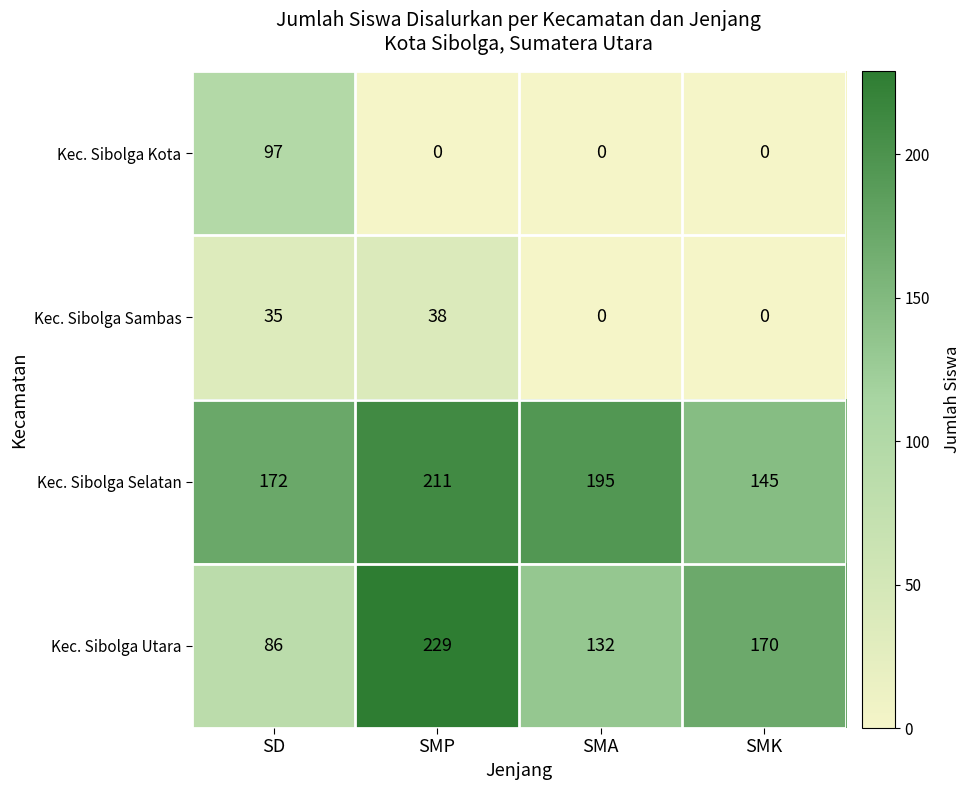

How many data points in Kec. Sibolga Kota are above 0?

1